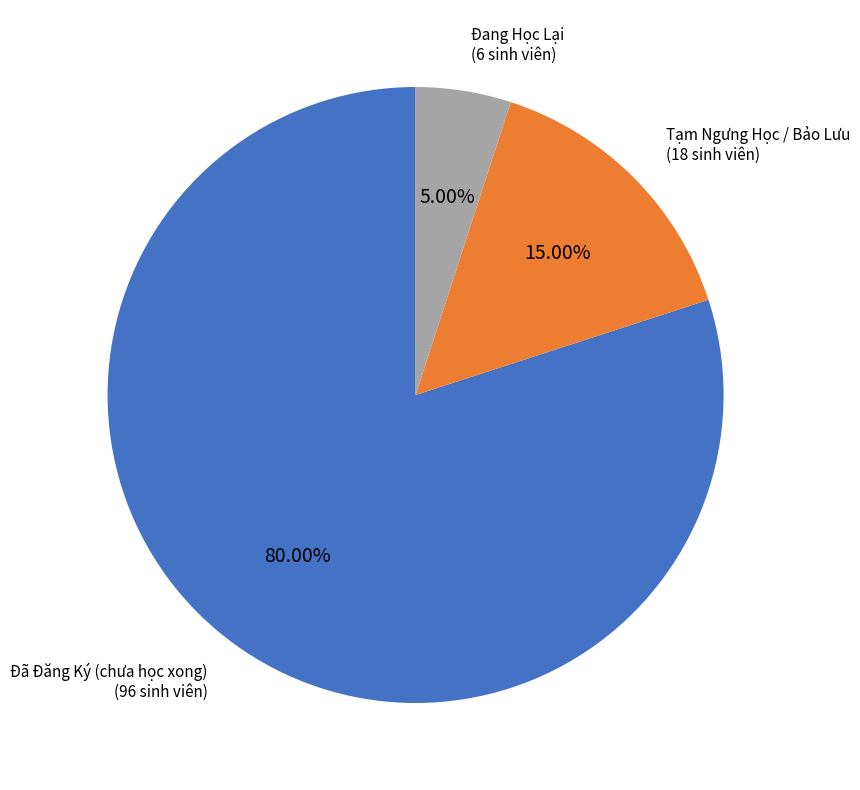

How many slices are in this pie chart?

3